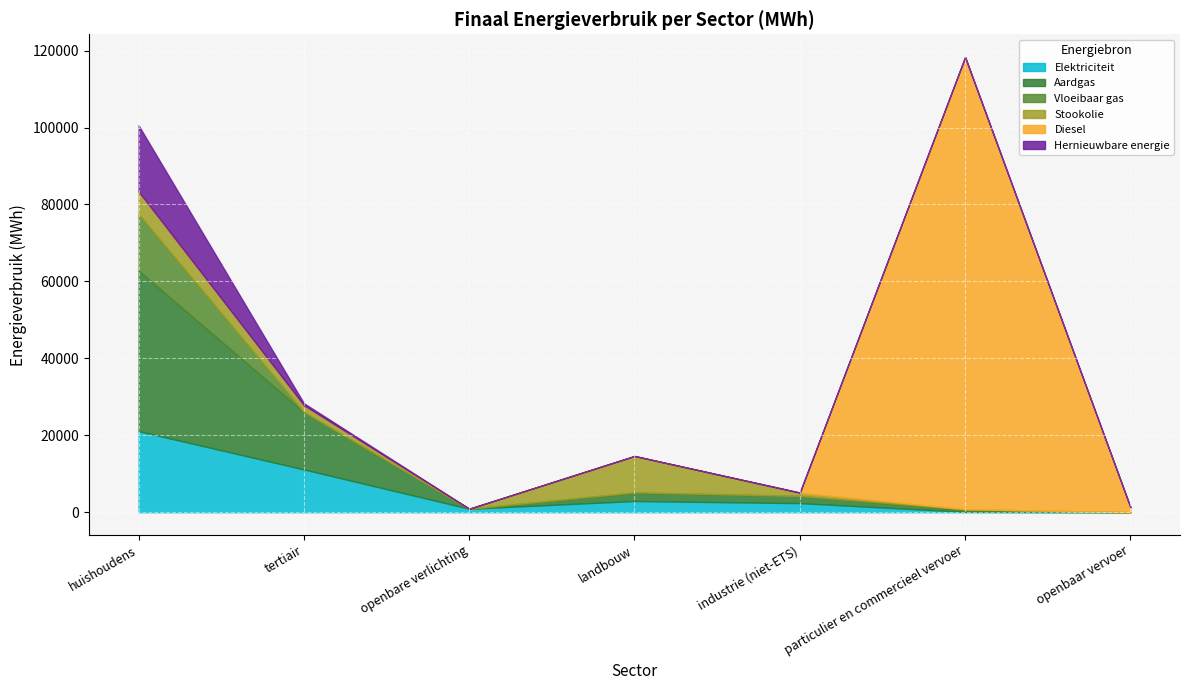

What is the sum of all Diesel values?

118842.6